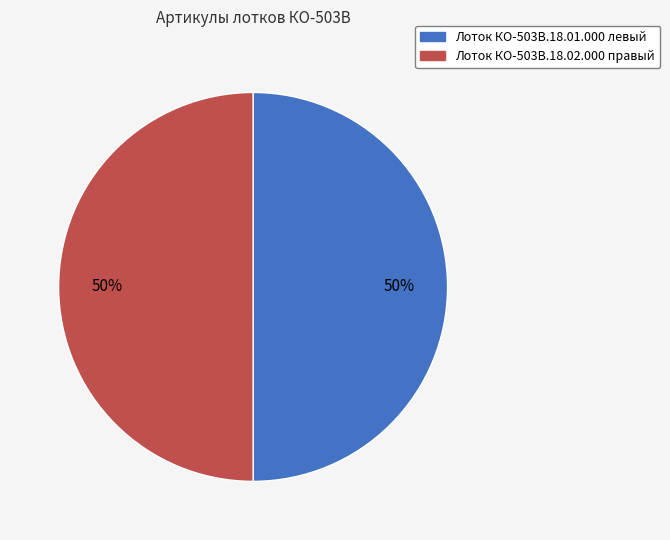

How many slices are in this pie chart?

2